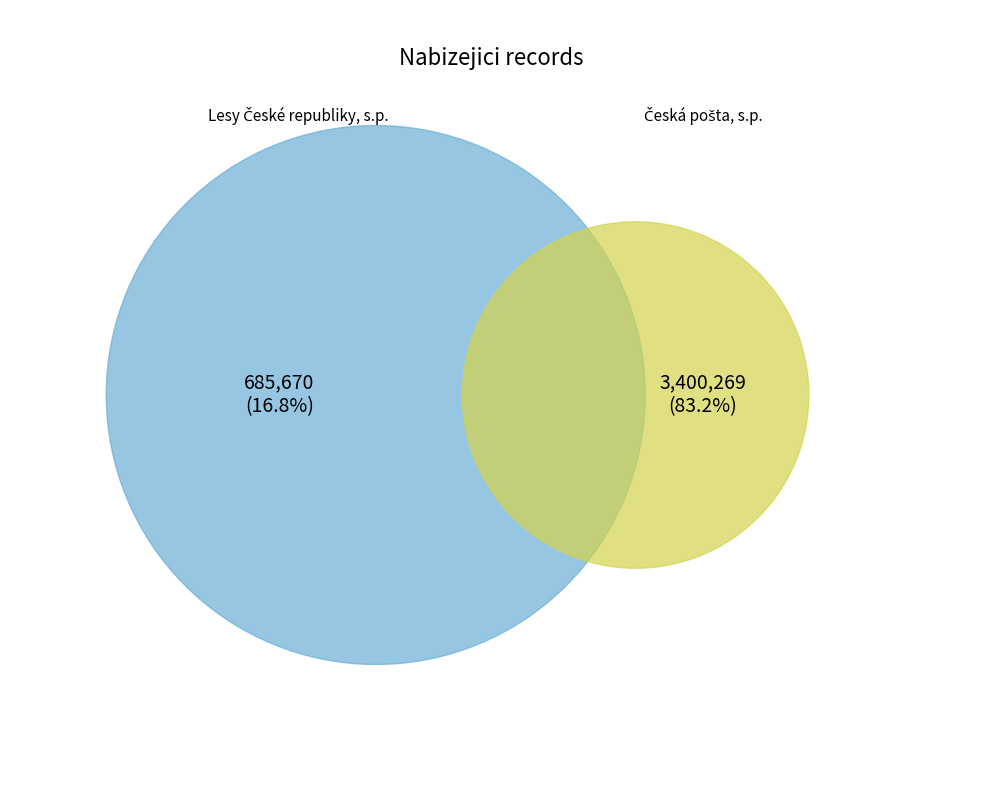

To the nearest percent, what is the average slice percentage?

50%